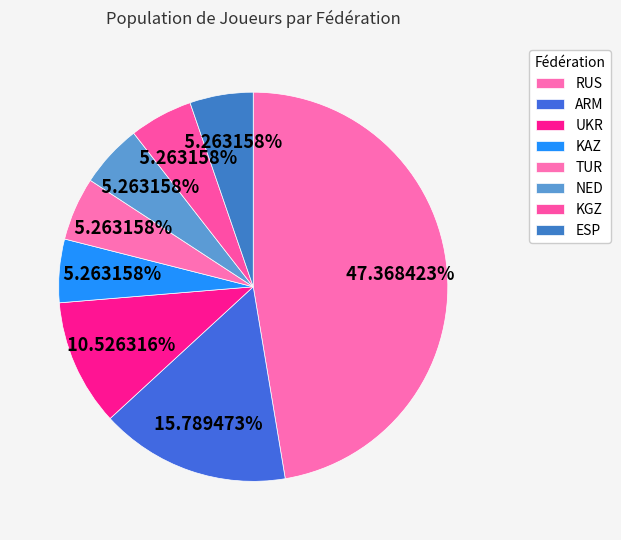

What portion of the pie excludes ARM?

84.2%